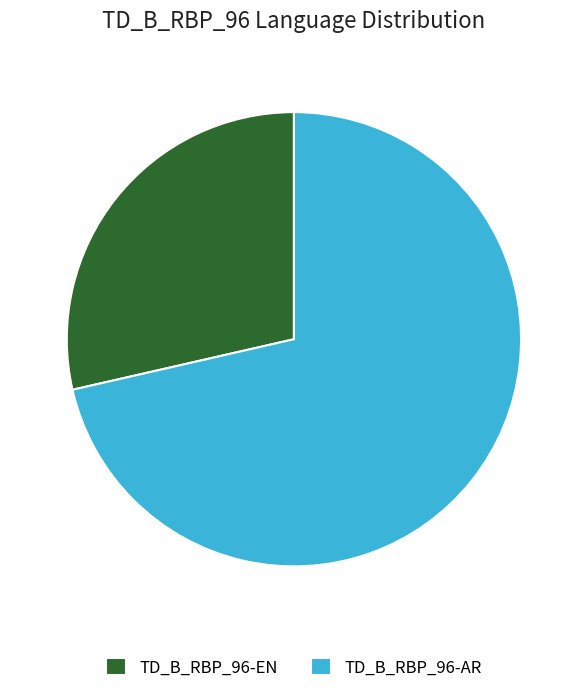

Do TD_B_RBP_96-AR and TD_B_RBP_96-EN together represent more than half of the pie?

Yes